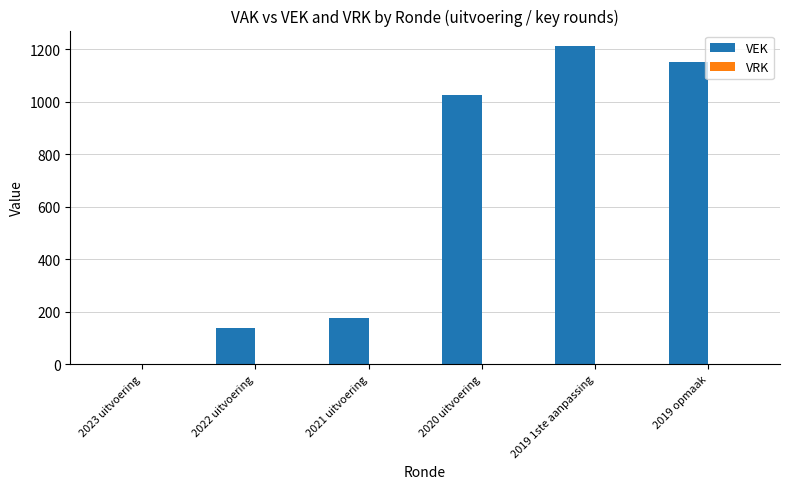

How many series are shown in this chart?

1